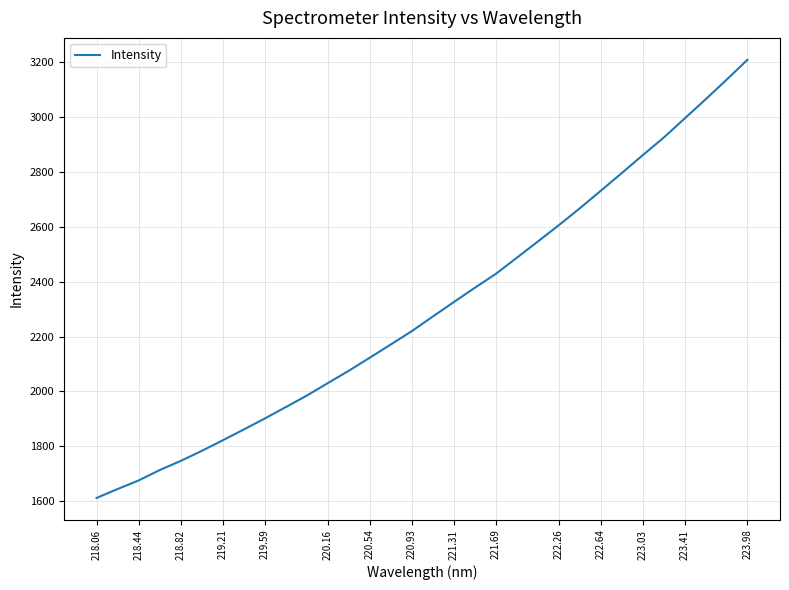

What is the difference between the maximum and minimum values?

1595.2